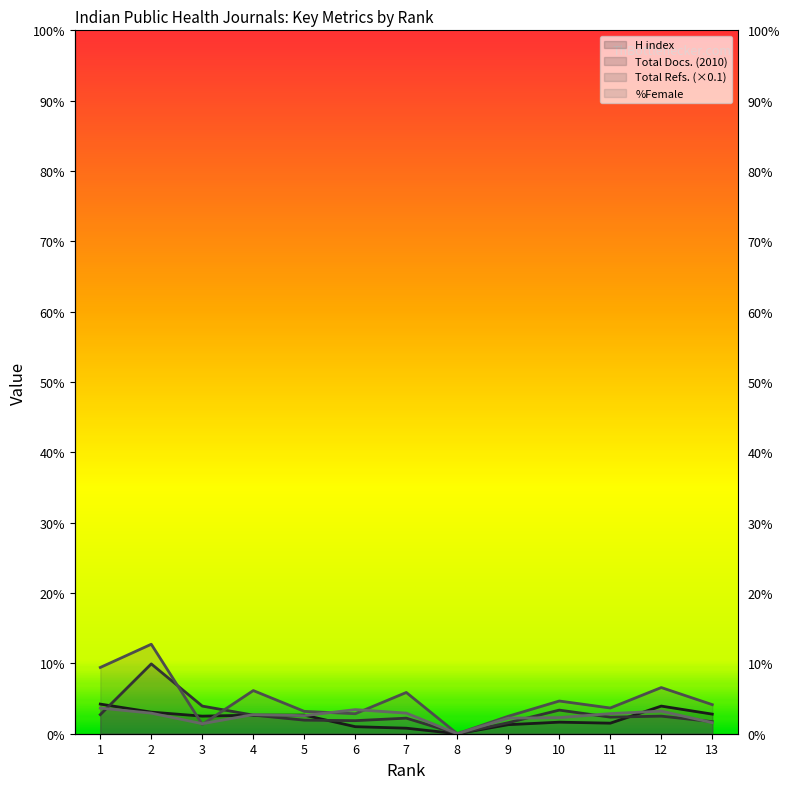

Between 5 and 4, which is larger?

5